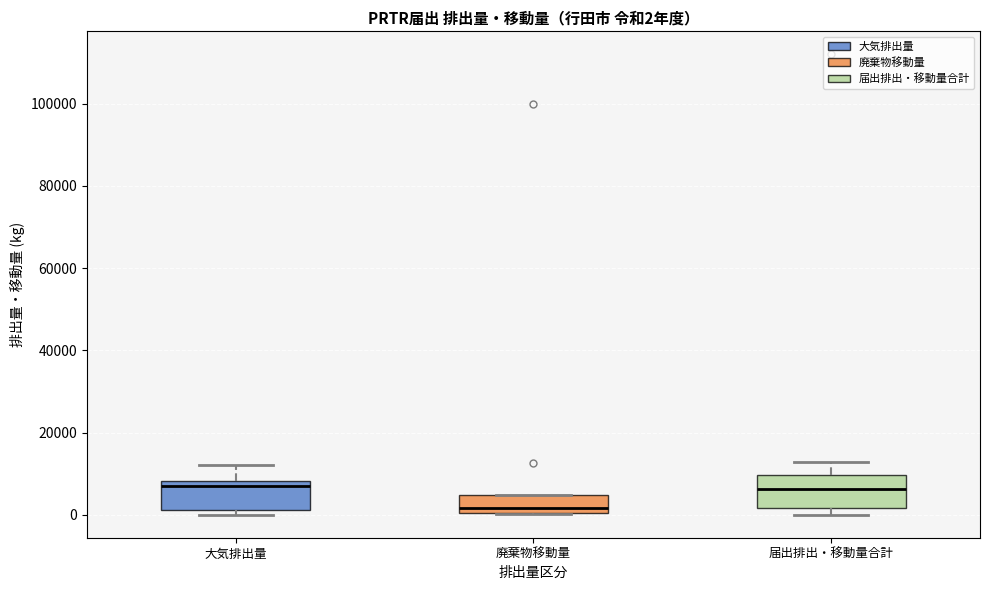

Which box has the lowest median line?

廃棄物移動量